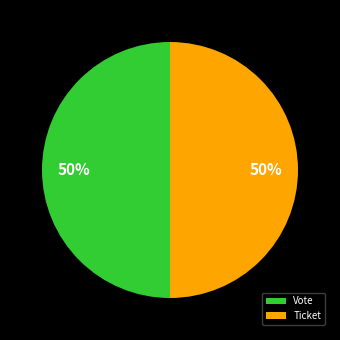

Do Ticket and Vote together represent more than half of the pie?

Yes